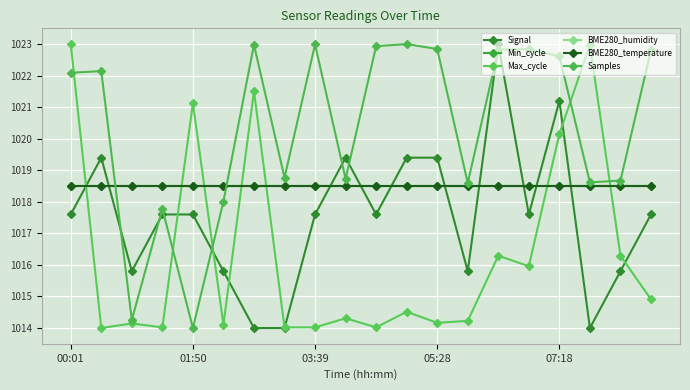

Does the chart have visible grid lines?

Yes